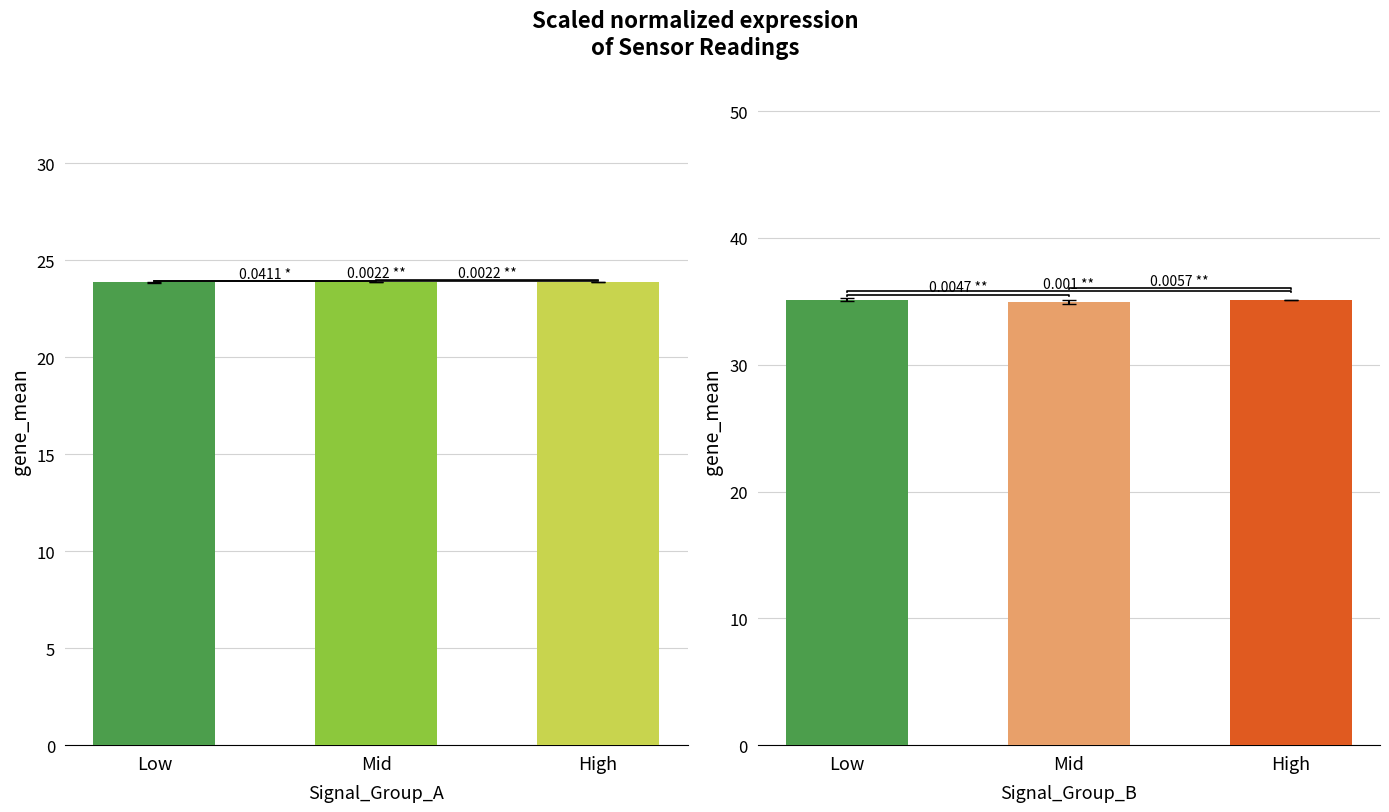

What value does the BME280_humidity series have at Mid?

35.0